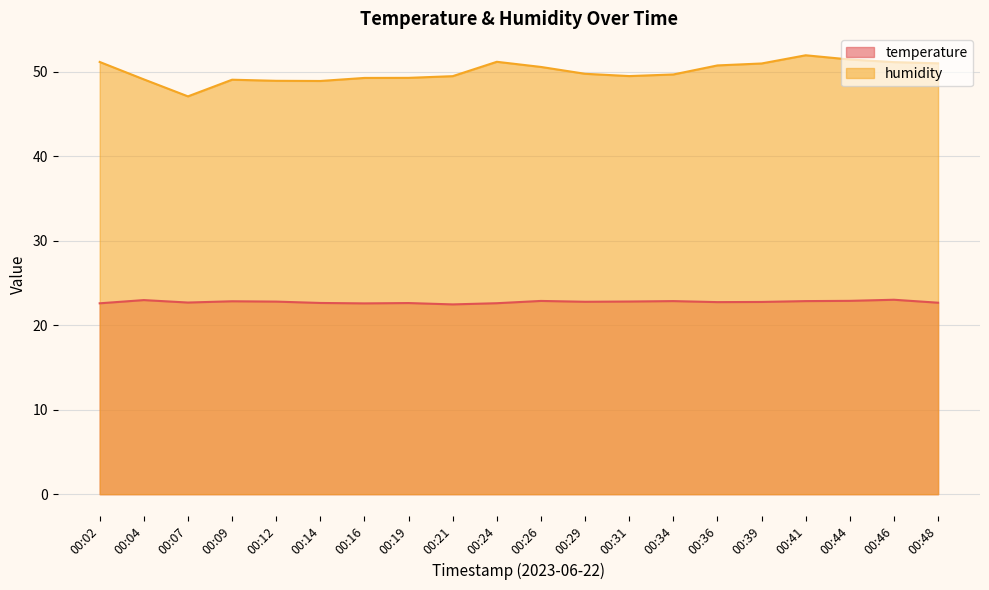

What is the difference between the highest and lowest values at 00:07?

24.4